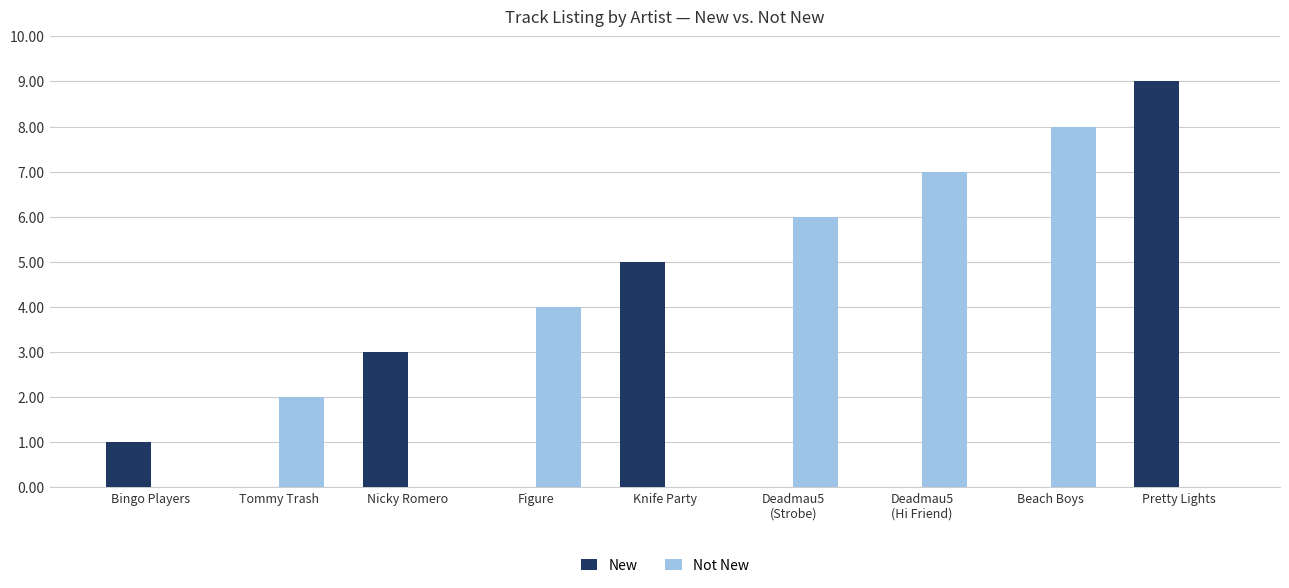

Reading right to left, transcribe all the data shown in this chart.

New: 9	0	0	0	5	0	3	0	1
Not New: 0	8	7	6	0	4	0	2	0